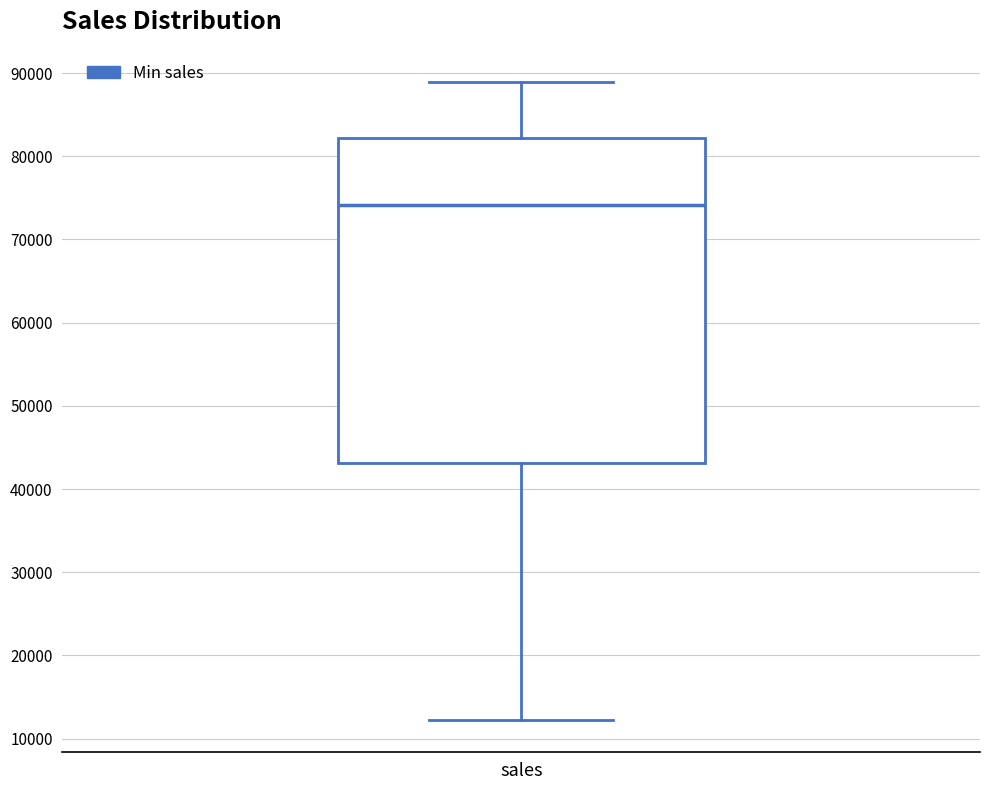

Transcribe this box plot: give where the median line is, the range the box spans, and where the two whiskers end, as read against the y-axis. The values are not printed on the chart, so give them approximately, as read against the axis.

median 74000, box 43000 to 82000, whiskers 12000 to 89000